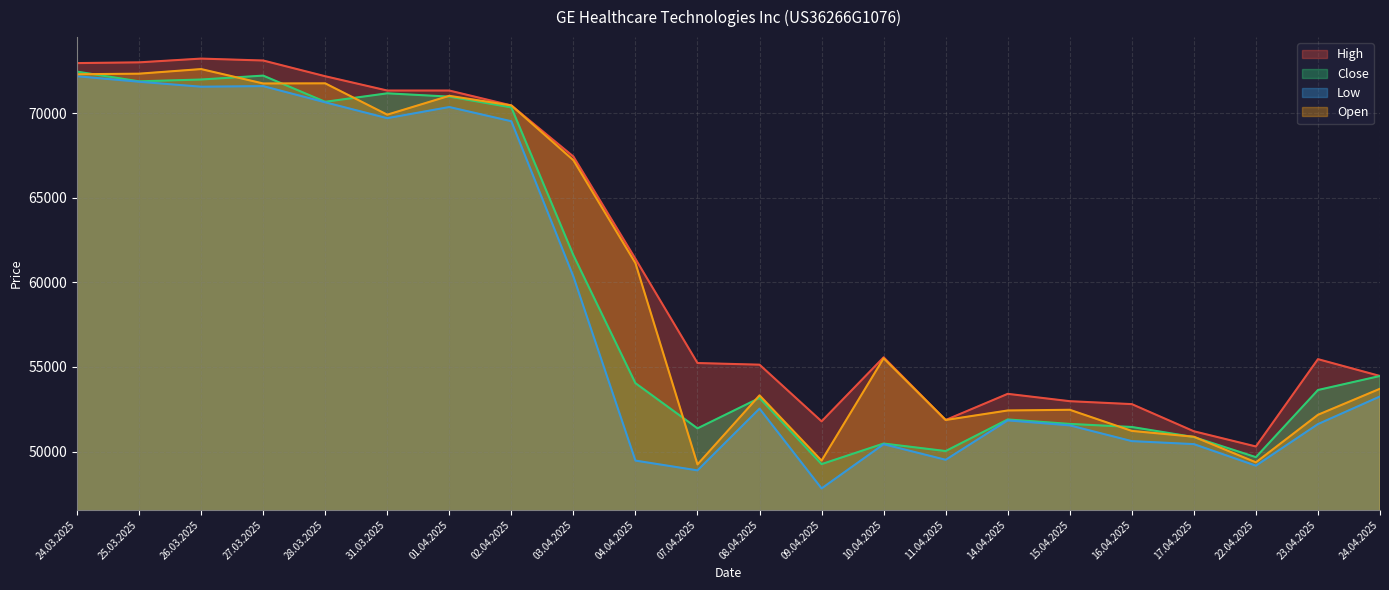

How many series are shown in this chart?

4